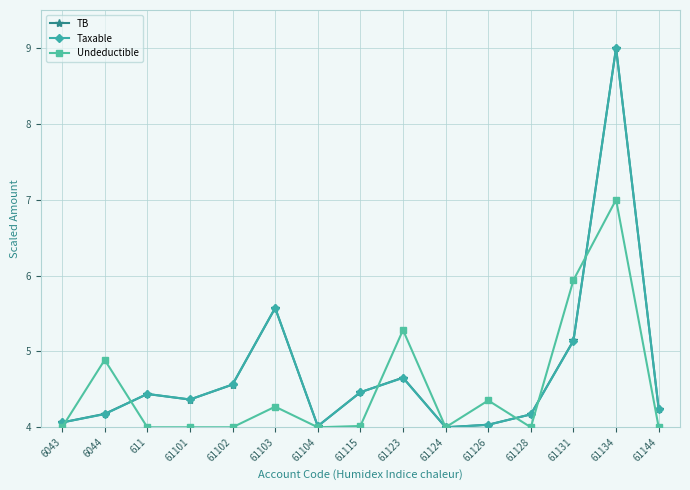

Which series changed the most between 6044 and 61103?

Taxable